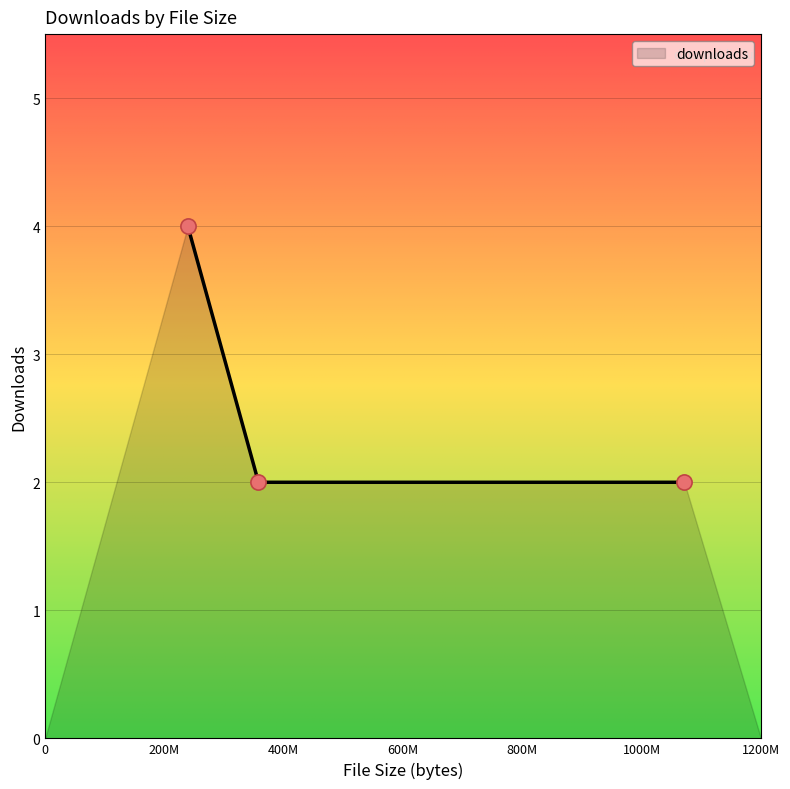

What is the maximum value shown in the chart?

4